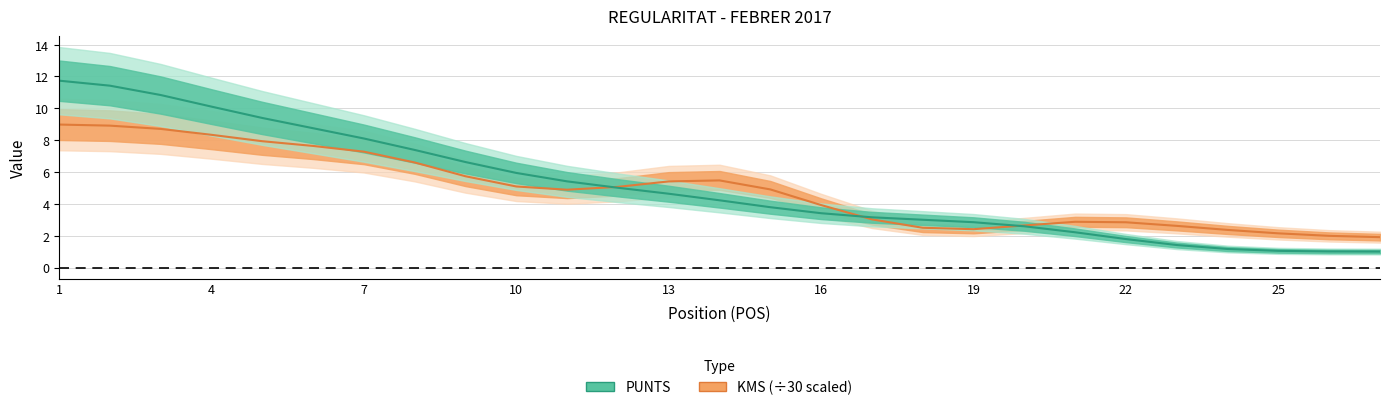

At which label does the data first exceed 4?

1